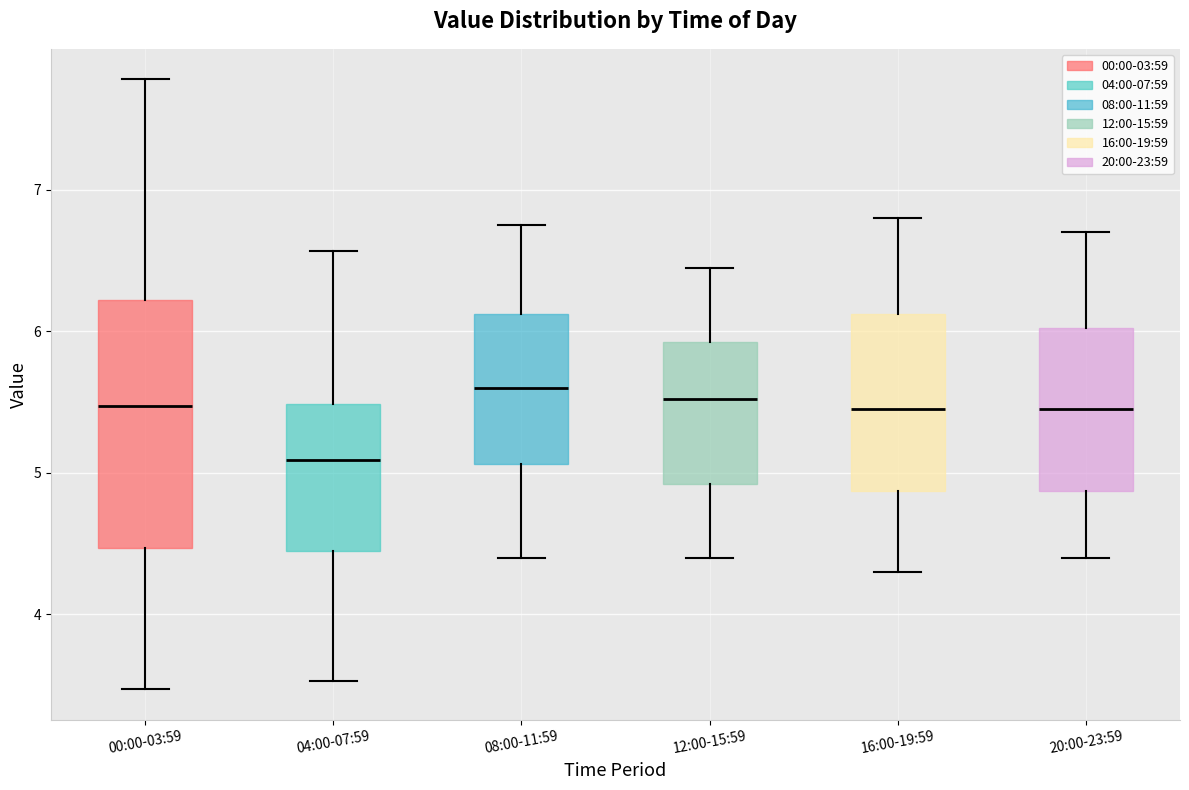

Reading left to right, read every box against the y-axis: the position of its median line, the range the box covers, and the ends of its whiskers. The values are not printed on the chart, so give them approximately, as read against the axis.

00:00-03:59: median 5.5, box 4.5 to 6.2, whiskers 3.5 to 7.8
04:00-07:59: median 5.1, box 4.4 to 5.5, whiskers 3.5 to 6.6
08:00-11:59: median 5.6, box 5.1 to 6.1, whiskers 4.4 to 6.8
12:00-15:59: median 5.5, box 4.9 to 5.9, whiskers 4.4 to 6.5
16:00-19:59: median 5.5, box 4.9 to 6.1, whiskers 4.3 to 6.8
20:00-23:59: median 5.5, box 4.9 to 6.0, whiskers 4.4 to 6.7